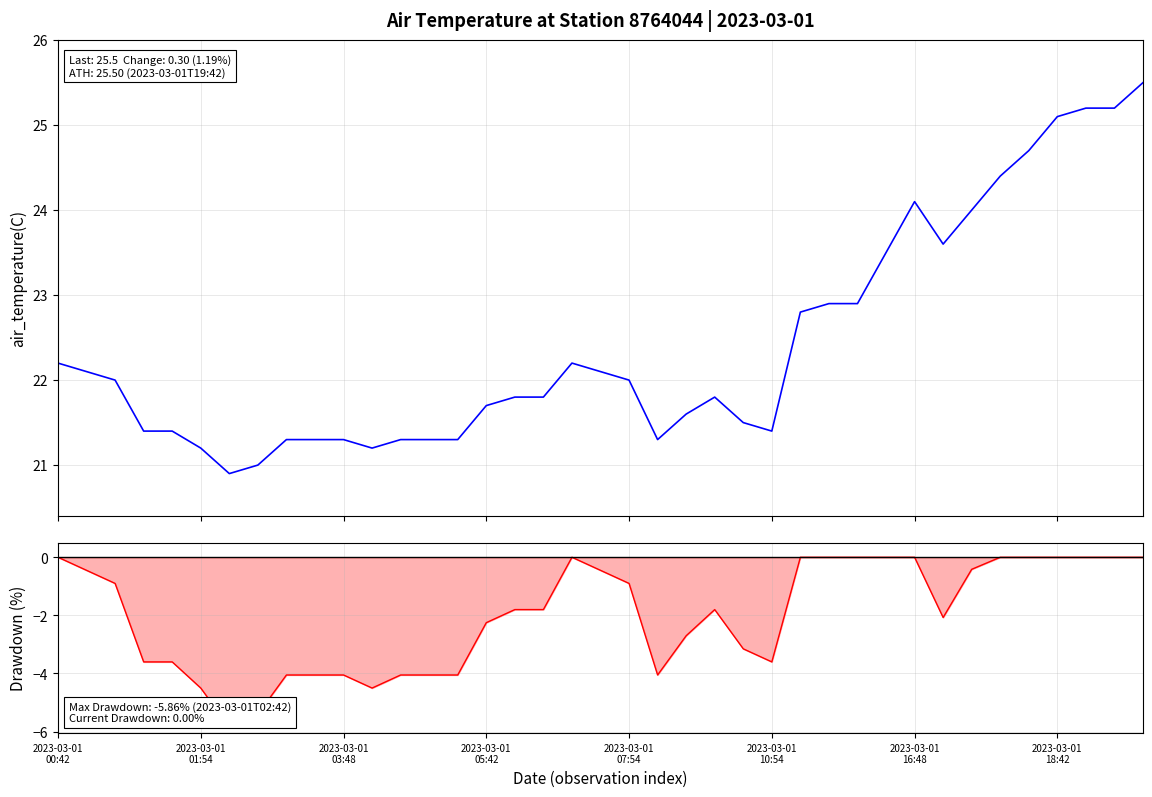

At 27, list the series in order from largest to smallest.

air_temperature(C), Drawdown